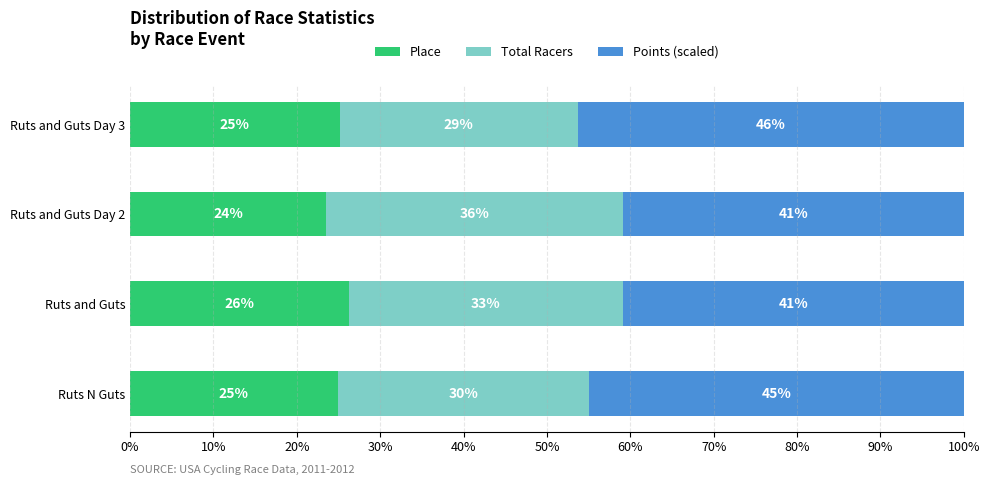

What are all the series names shown in the legend?

Place, Total Racers, Points (scaled)